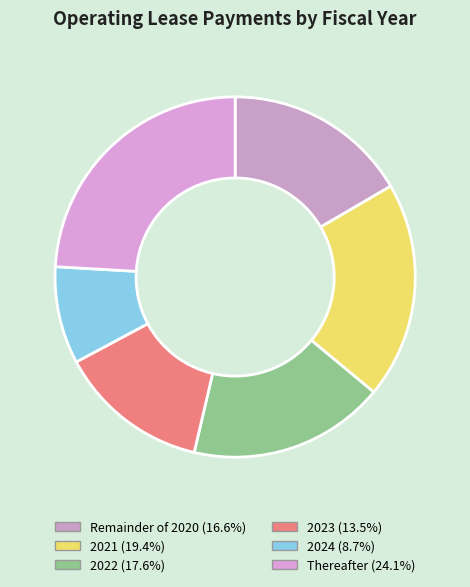

Do 2024 and 2021 together represent more than half of the pie?

No